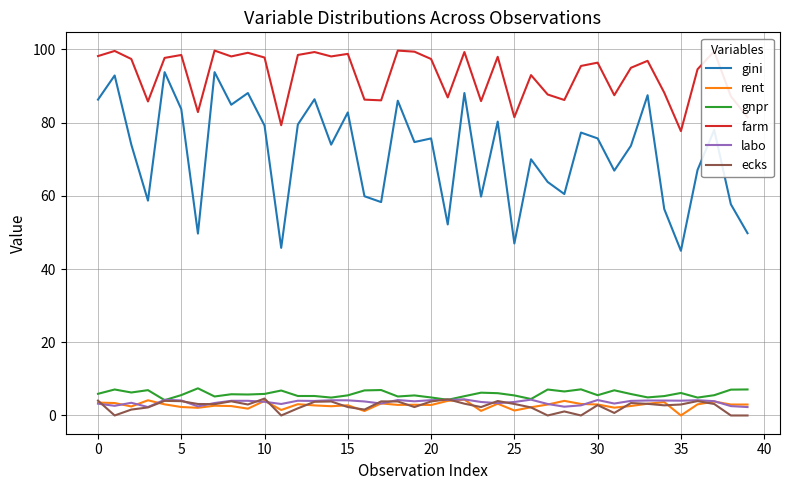

Which series has the largest total across all categories?

farm